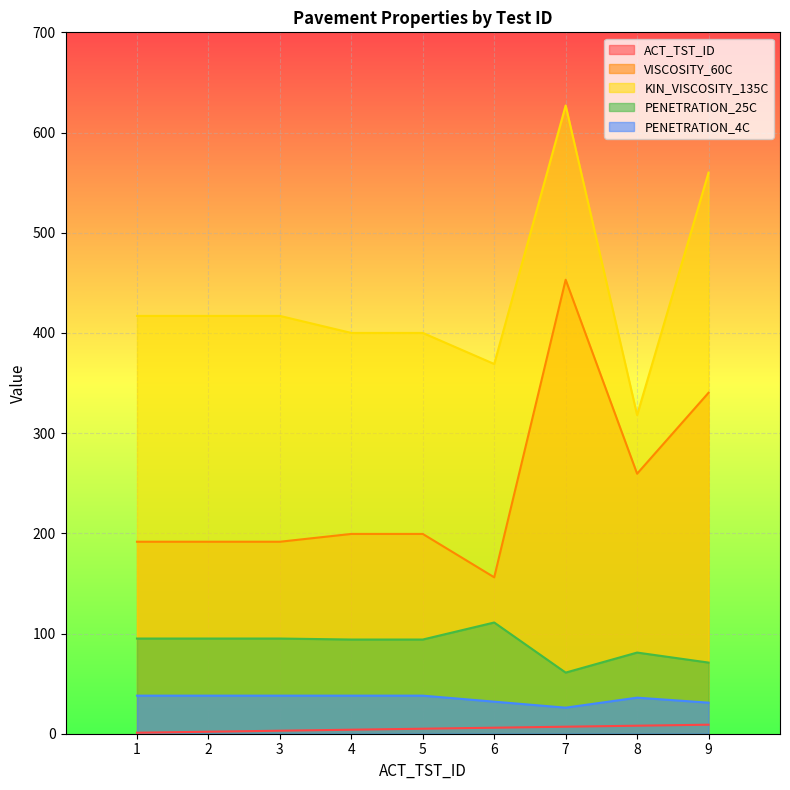

Which series has the widest spread of values?

KIN_VISCOSITY_135C